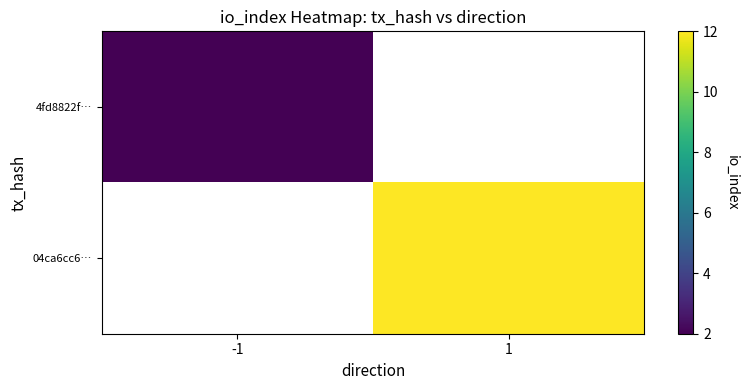

The value of 04ca6cc6… at 1 is 12.0. True or false?

True